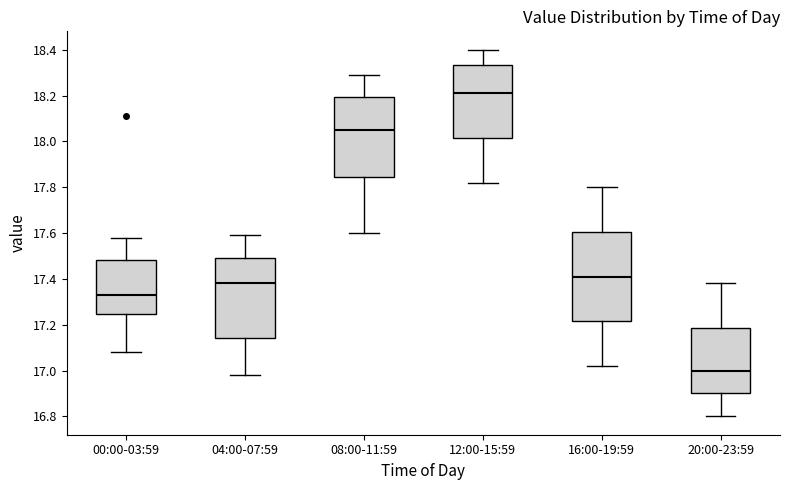

Which box has the lowest median line?

20:00-23:59